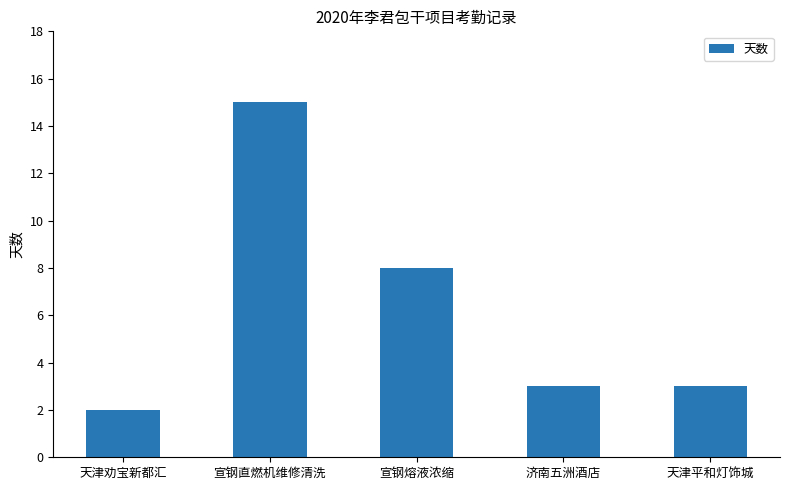

At which label is the value closest to 8?

宣钢熔液浓缩